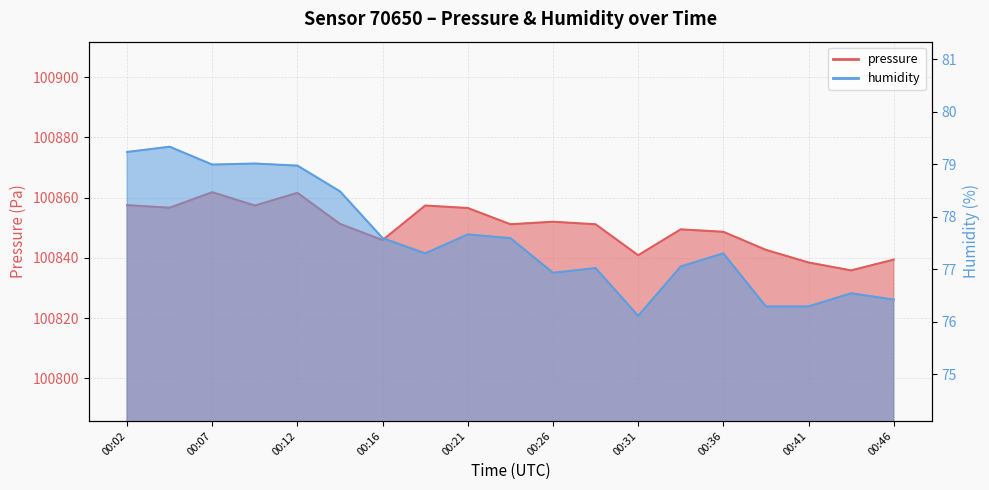

Between 00:21 and 00:36, which series saw the biggest shift?

pressure